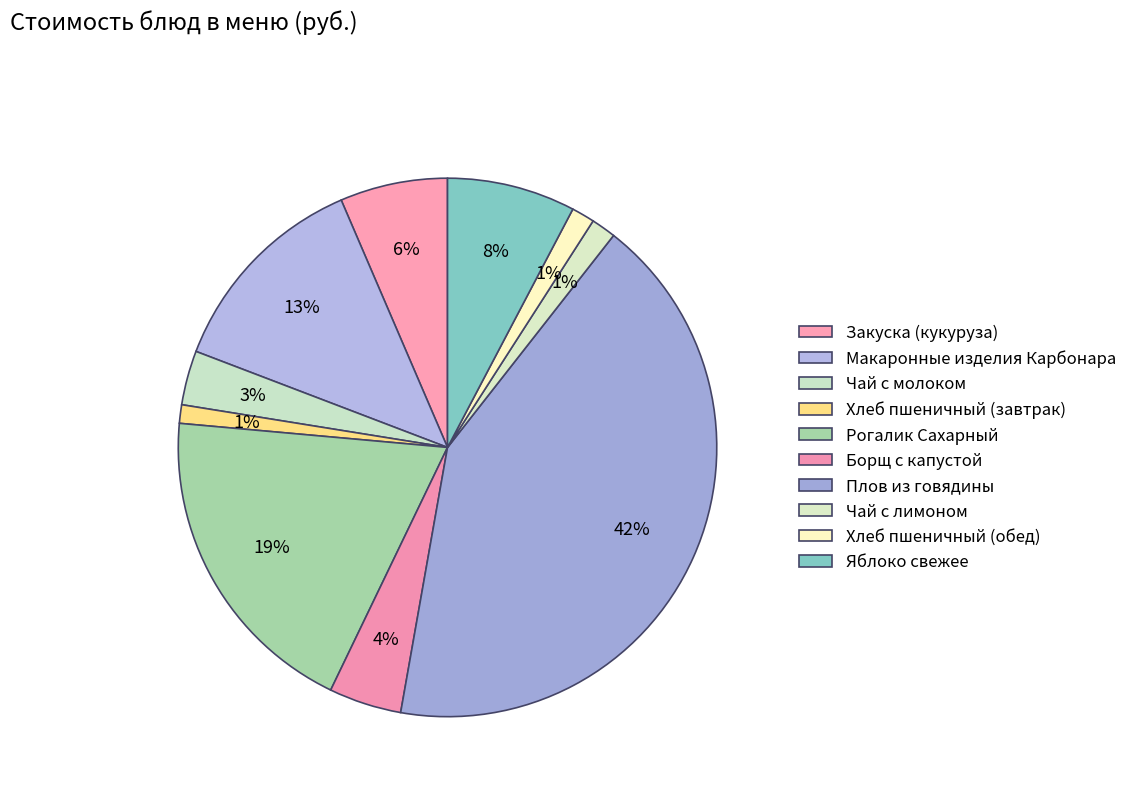

How many slices are in this pie chart?

10